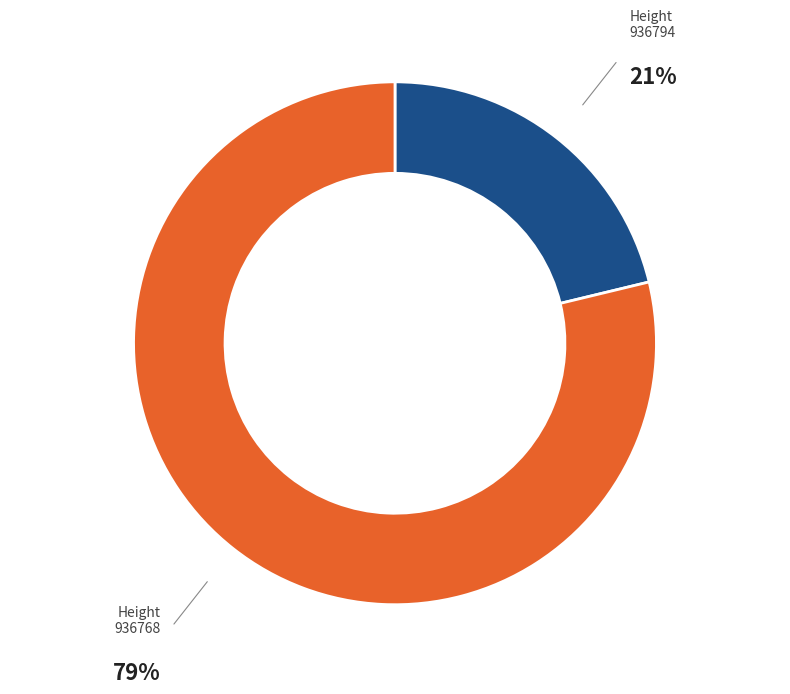

True or false: Height 936768 accounts for 79% of the total.

True